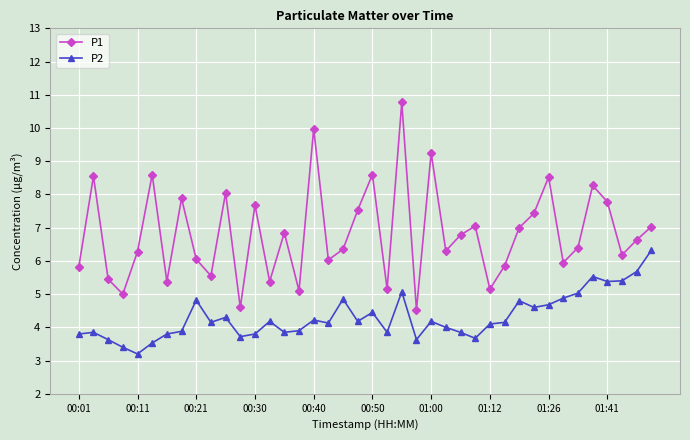

What is the value of the P2 point at the 5th from the left?

3.2